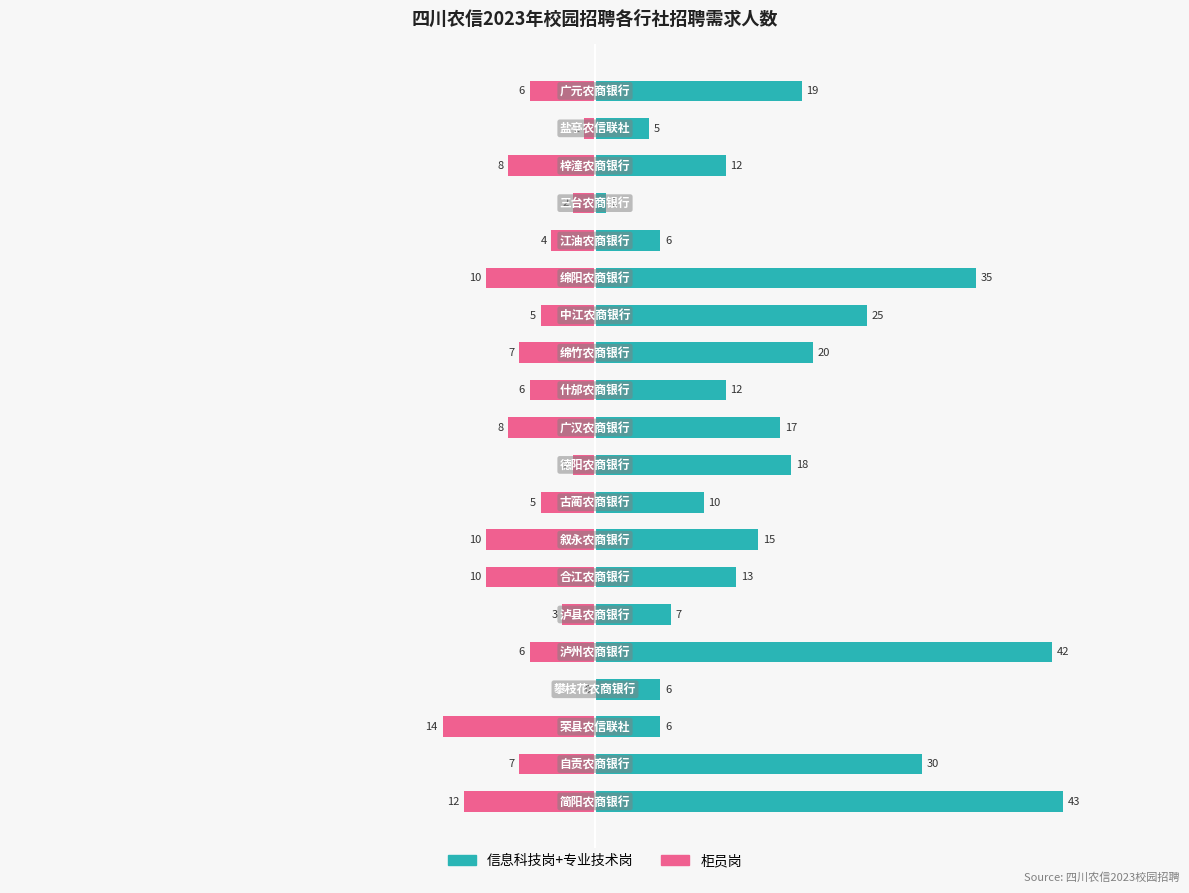

Reading left to right, what are all the values shown in this chart?

信息科技岗+专业技术岗: 43	30	6	6	42	7	13	15	10	18	17	12	20	25	35	6	1	12	5	19
柜员岗: -12	-7	-14	0	-6	-3	-10	-10	-5	-2	-8	-6	-7	-5	-10	-4	-2	-8	-1	-6